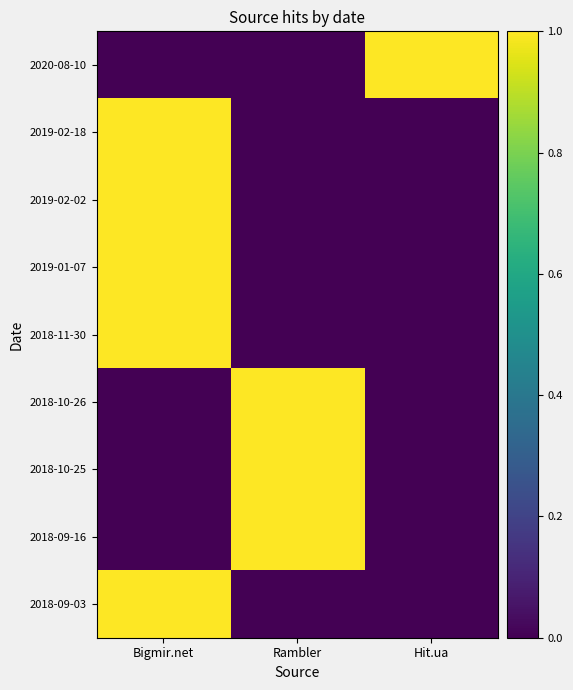

Reading left to right, extract all data points from this chart.

2020-08-10: Bigmir.net=0	Rambler=0	Hit.ua=1
2019-02-18: Bigmir.net=1	Rambler=0	Hit.ua=0
2019-02-02: Bigmir.net=1	Rambler=0	Hit.ua=0
2019-01-07: Bigmir.net=1	Rambler=0	Hit.ua=0
2018-11-30: Bigmir.net=1	Rambler=0	Hit.ua=0
2018-10-26: Bigmir.net=0	Rambler=1	Hit.ua=0
2018-10-25: Bigmir.net=0	Rambler=1	Hit.ua=0
2018-09-16: Bigmir.net=0	Rambler=1	Hit.ua=0
2018-09-03: Bigmir.net=1	Rambler=0	Hit.ua=0